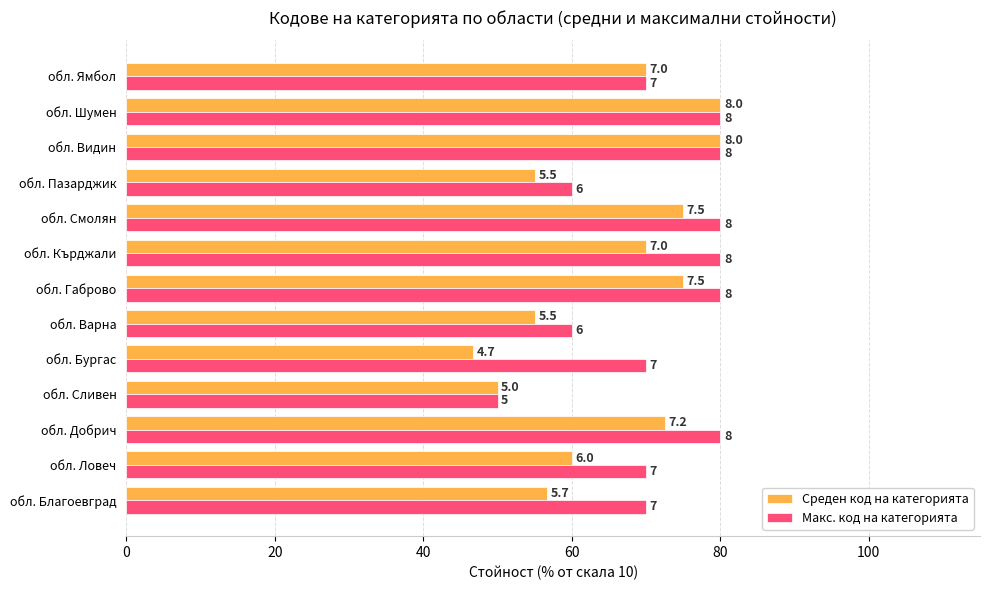

What is the value of the Среден код на категорията bar at the 10th from the left?

55.0